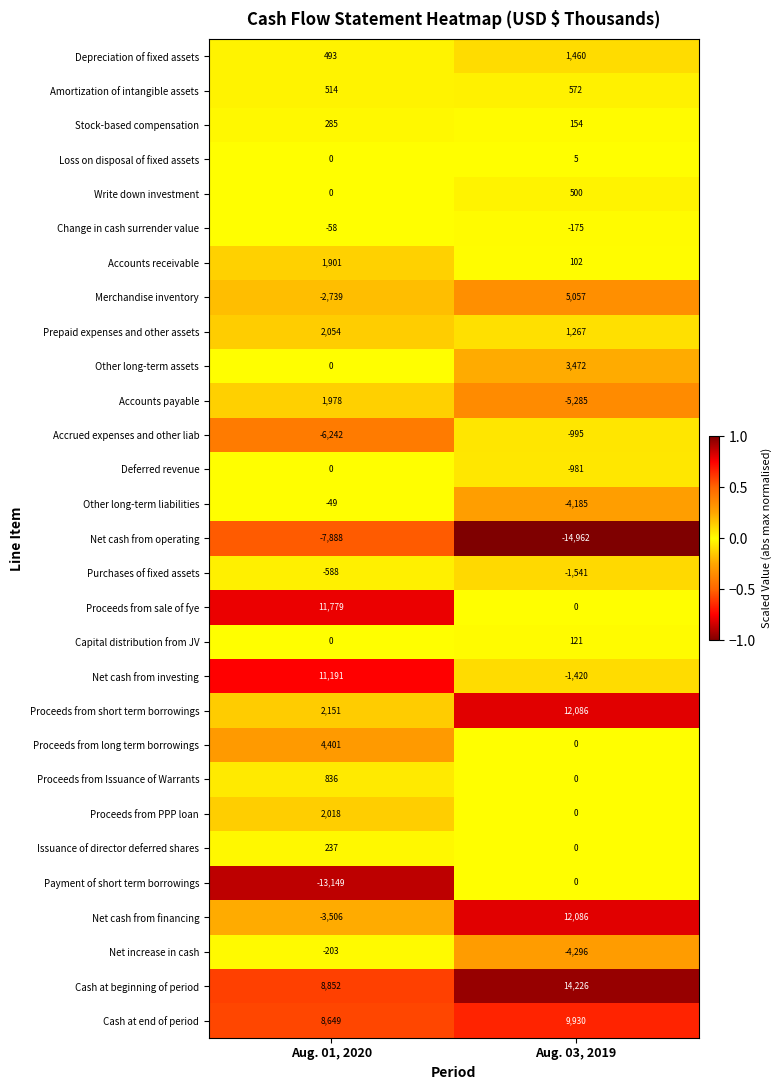

Which series has the largest total across all categories?

Cash at beginning of period